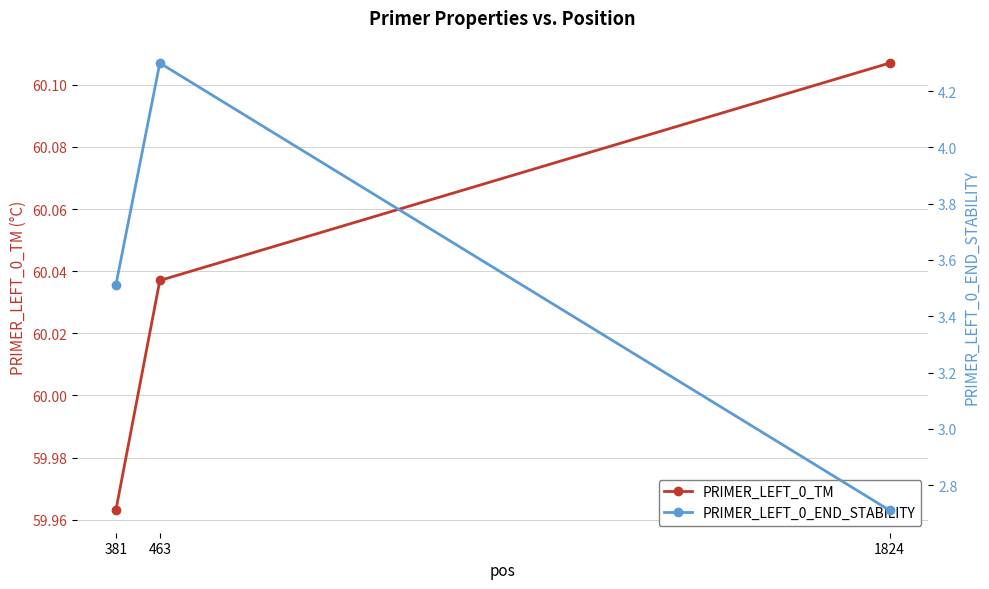

Is the value of PRIMER_LEFT_0_END_STABILITY at 381 greater than the value of PRIMER_LEFT_0_TM at 381?

No